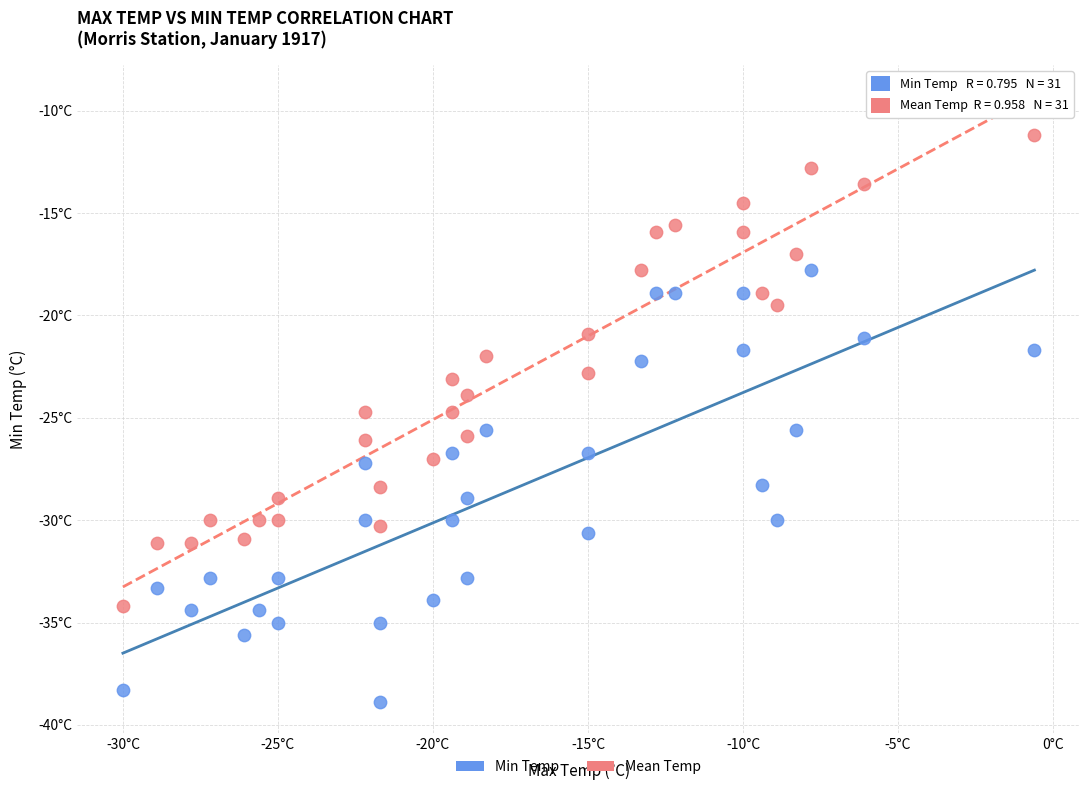

Which series reaches the maximum Y coordinate?

Mean Temp